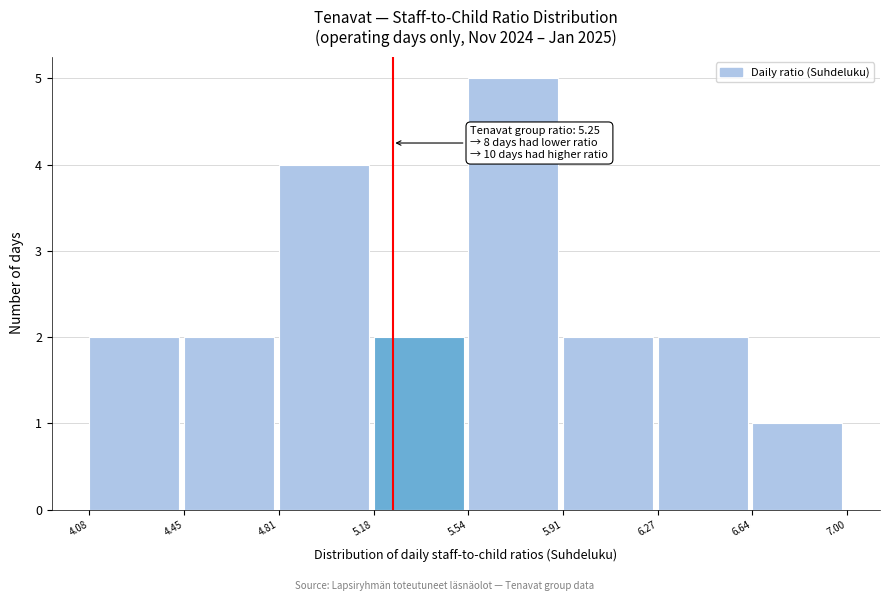

Which range on the x-axis has the tallest bar?

5.54 to 5.91